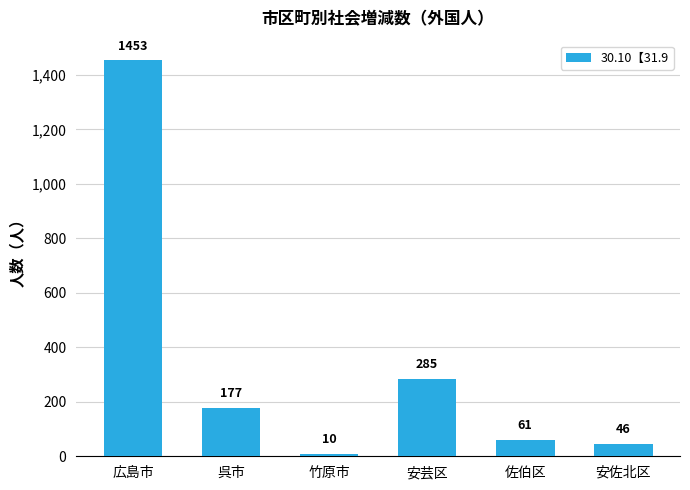

How many series are shown in this chart?

1